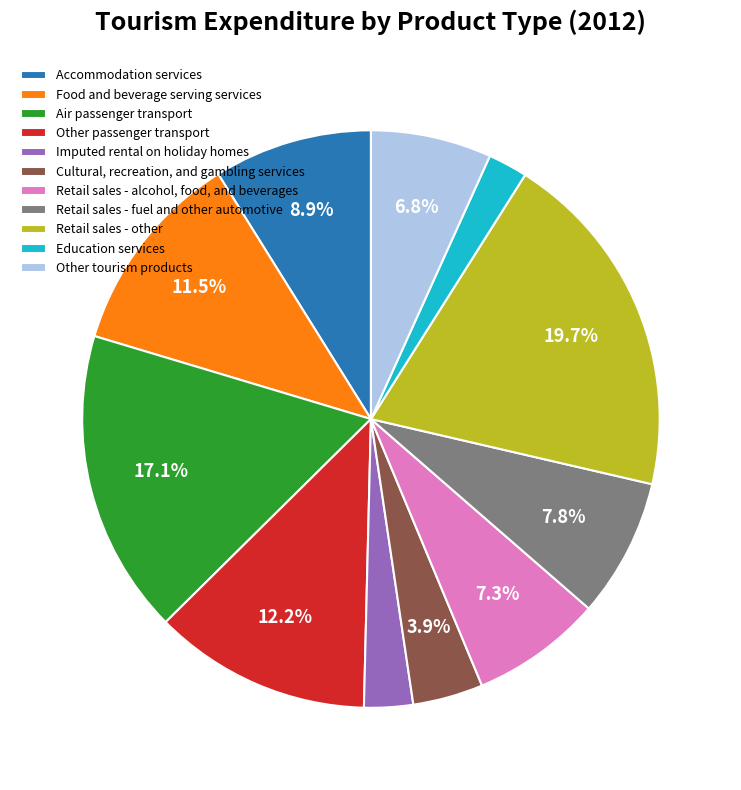

To the nearest percent, what is the combined percentage of Accommodation services and Imputed rental on holiday homes?

12%